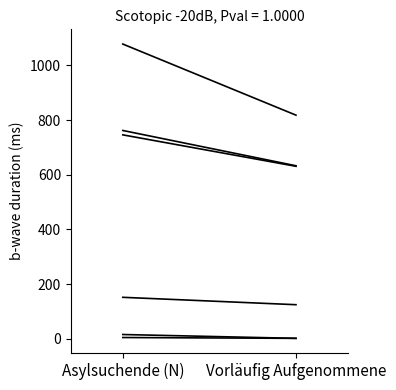

Reading left to right, extract all data points from this chart.

Afrika: Asylsuchende (N)=762	Vorläufig Aufgenommene=633
Nordafrika: Asylsuchende (N)=16	Vorläufig Aufgenommene=2
Subsahara: Asylsuchende (N)=746	Vorläufig Aufgenommene=631
Asien: Asylsuchende (N)=1078	Vorläufig Aufgenommene=818
Europa: Asylsuchende (N)=152	Vorläufig Aufgenommene=125
Amerika: Asylsuchende (N)=5	Vorläufig Aufgenommene=2